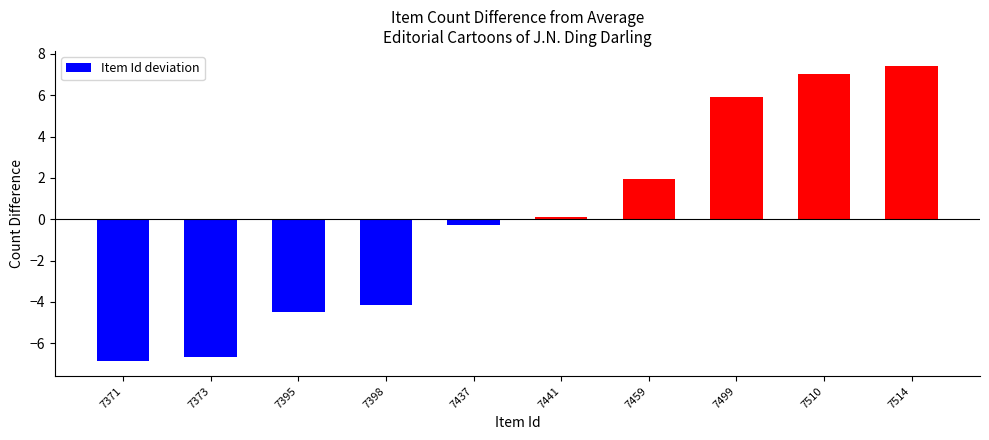

What is the value of the 10th bar from the left?

7.4